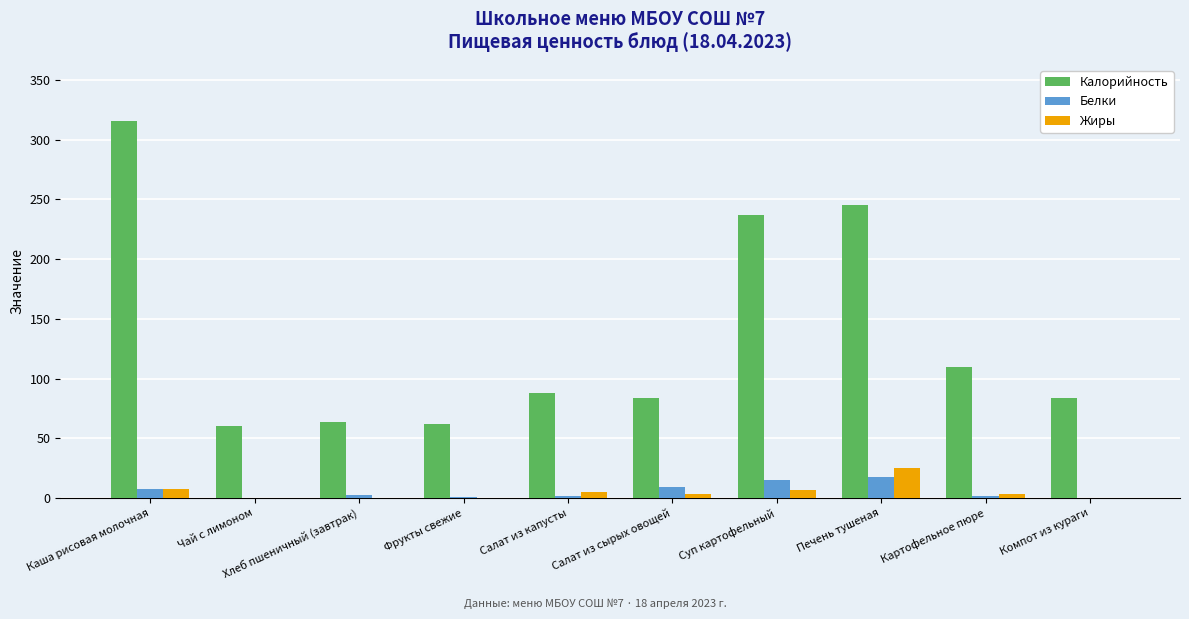

True or false: Калорийность has a value of 388.2 at Суп картофельный.

False